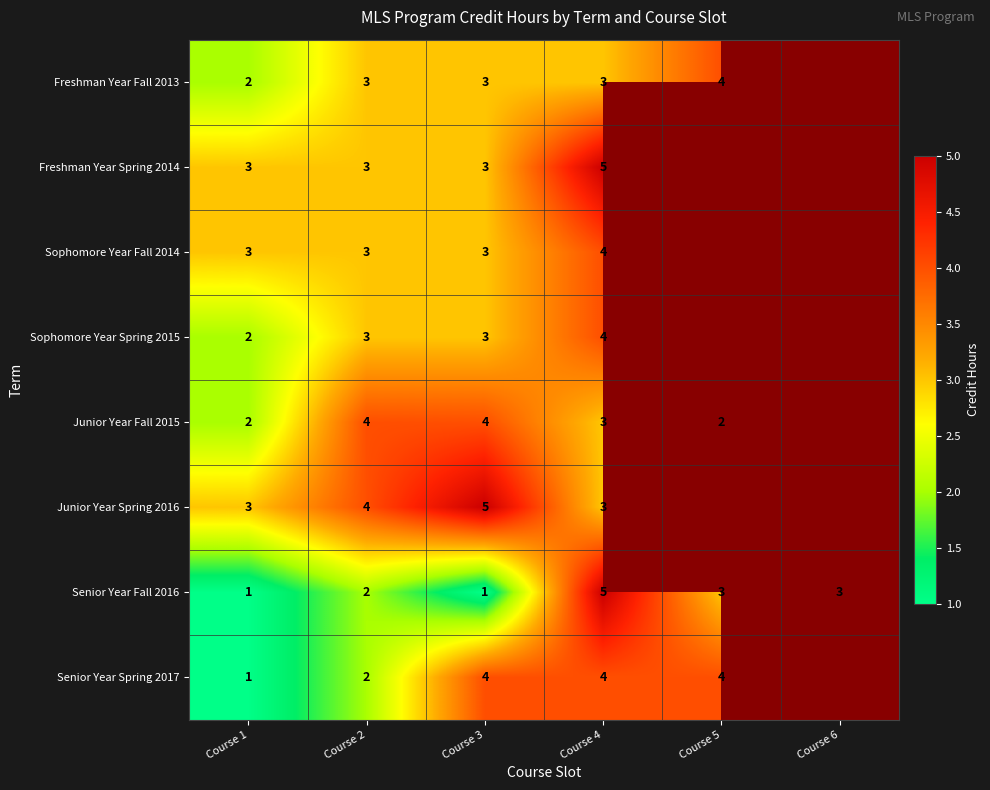

At which category is the sum across all series the highest?

Course 4